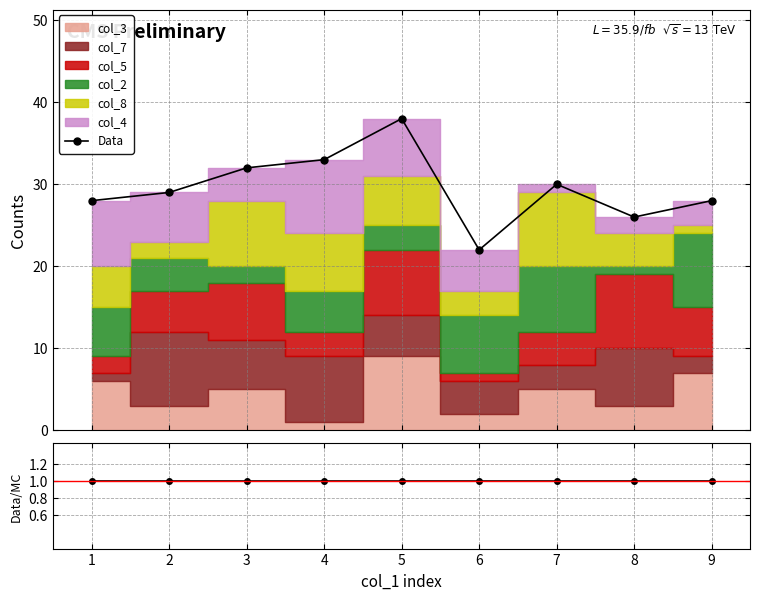

What is the highest value of the Data series?

38